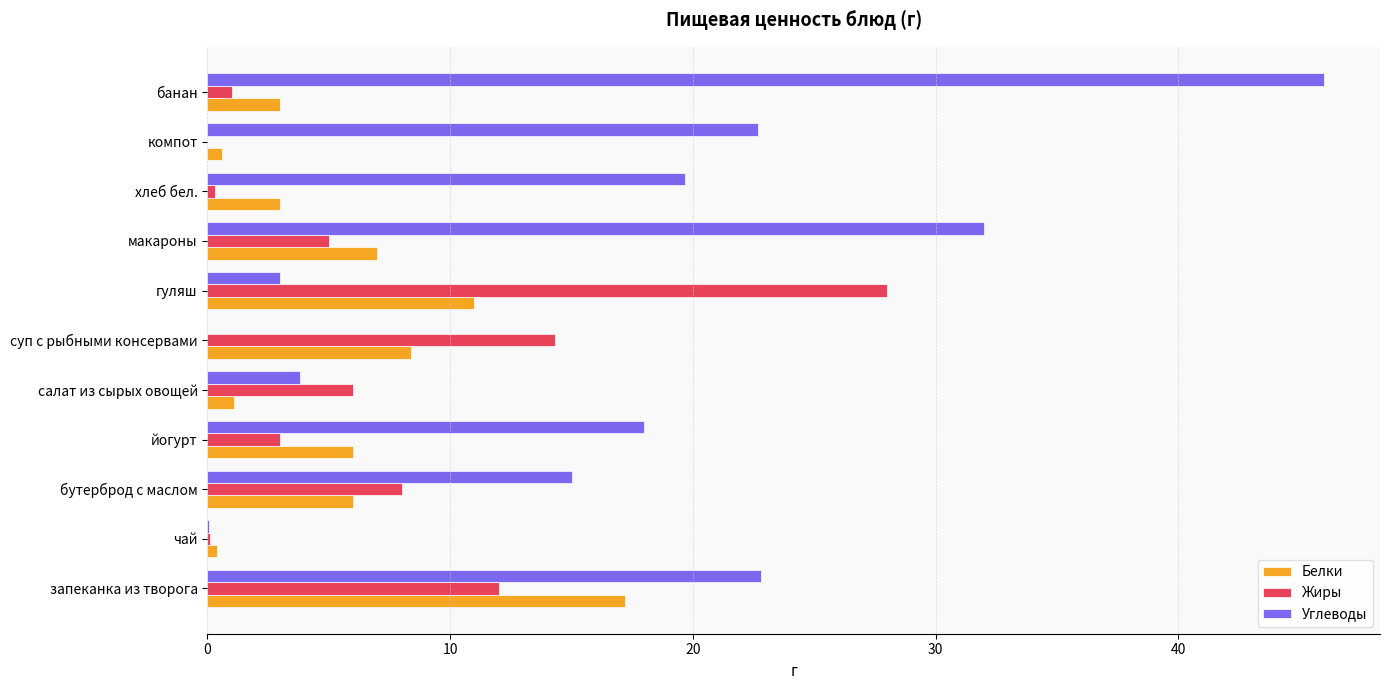

Which series changed the most between чай and гуляш?

Жиры